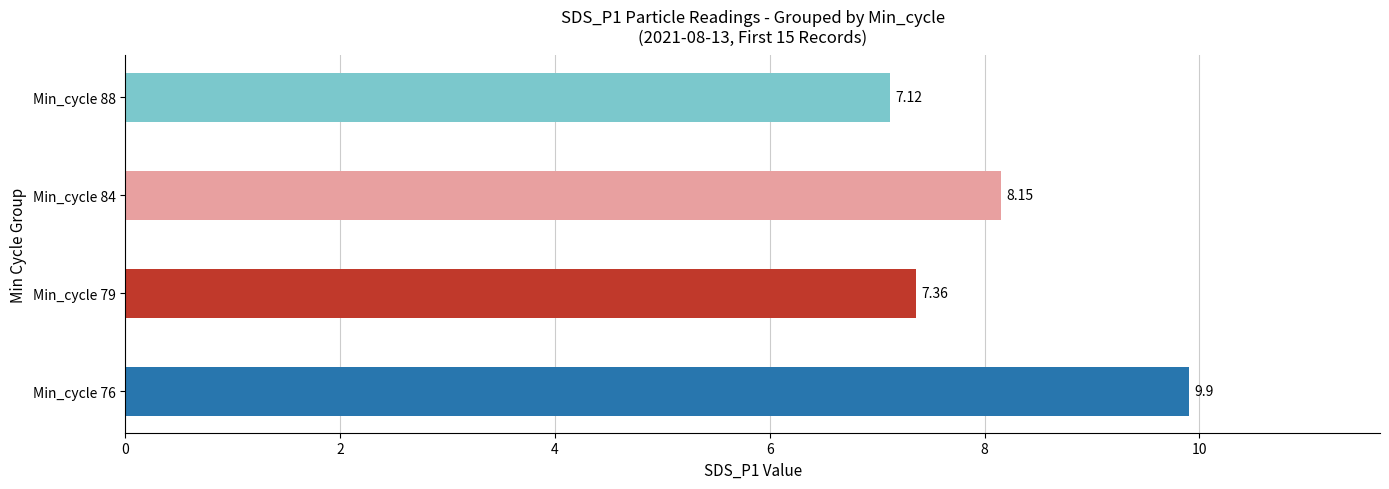

Between Min_cycle 79 and Min_cycle 76, which is larger?

Min_cycle 76